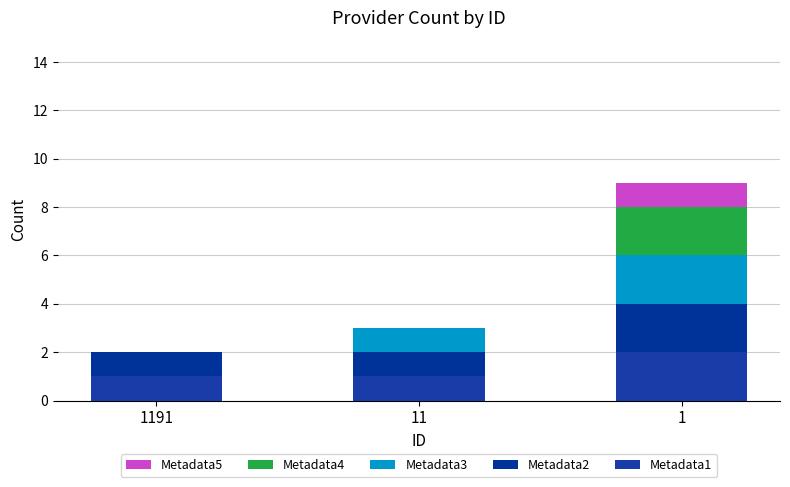

Are the bars grouped side by side (vs. stacked)?

No